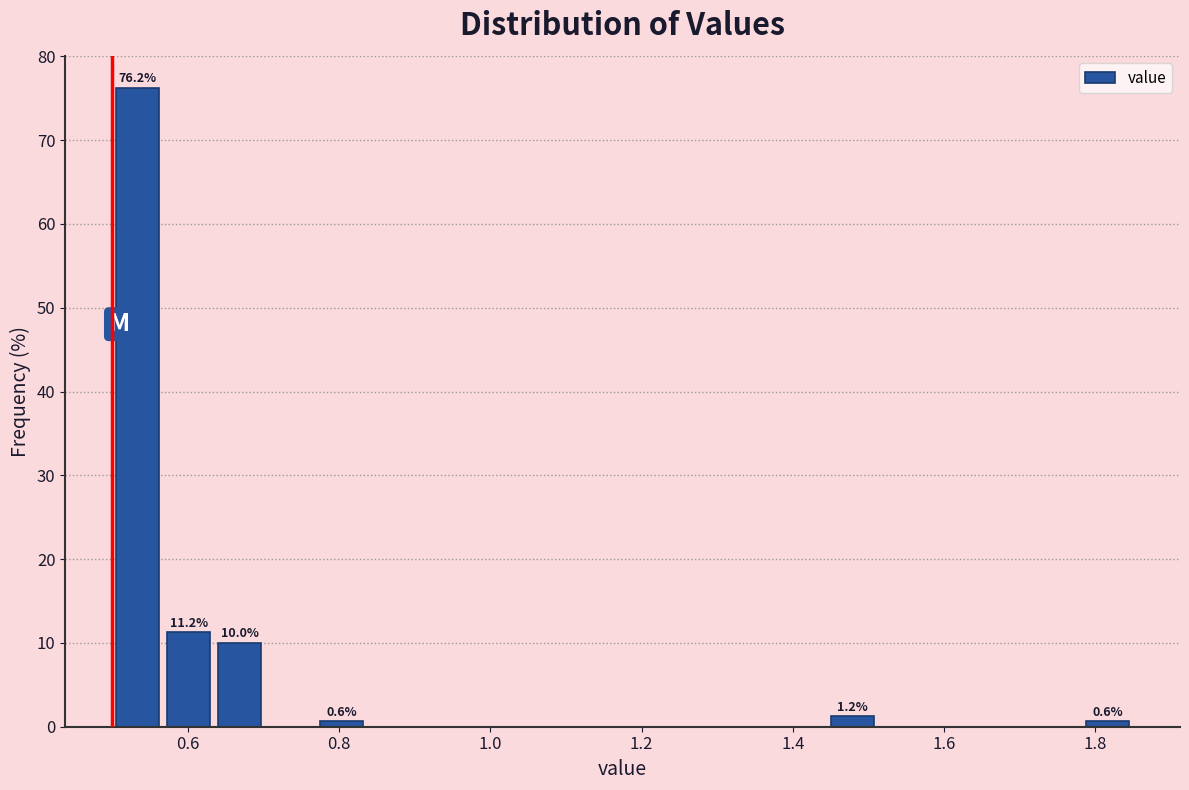

Read against the x-axis, roughly where is the centre of the tallest bar?

0.54